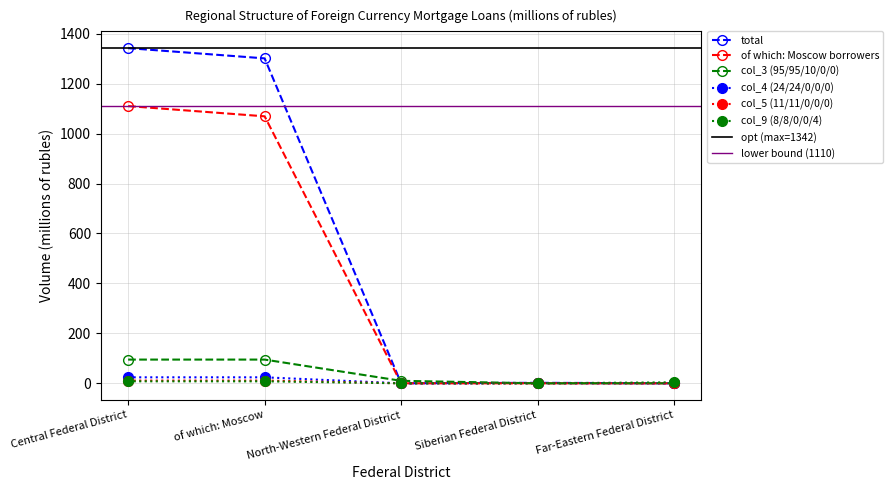

Reading left to right, transcribe all the data shown in this chart.

total: 1342	1301	0	2	0
of which: Moscow borrowers: 1110	1069	0	0	0
col_3 (95/95/10/0/0): 95	95	10	0	0
col_4 (24/24/0/0/0): 24	24	0	0	0
col_5 (11/11/0/0/0): 11	11	0	0	0
col_9 (8/8/0/0/4): 8	8	0	0	4